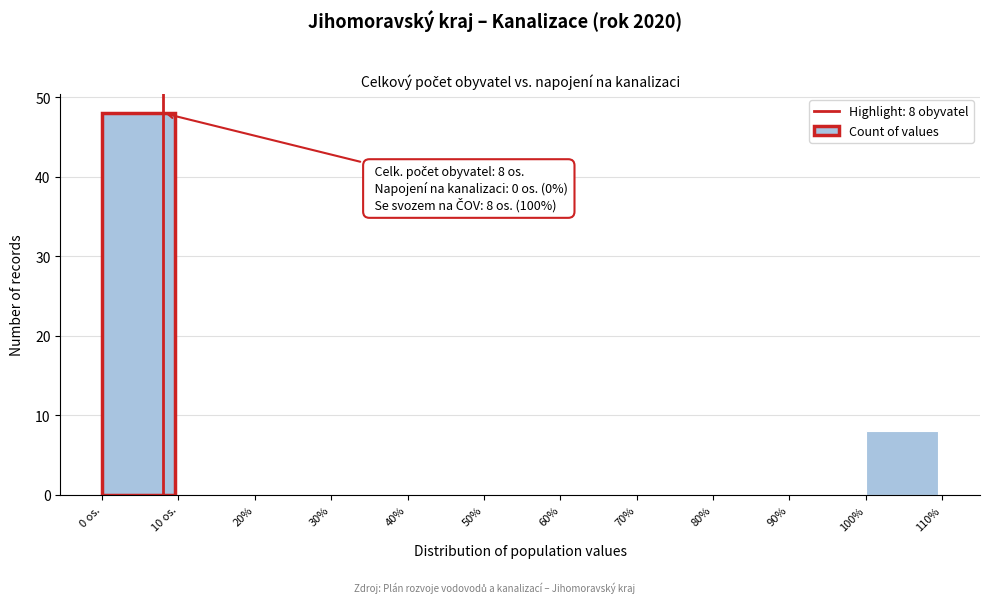

Reading left to right, transcribe all the data shown in this chart.

0 os.=48	10 os.=0	20%=0	30%=0	40%=0	50%=0	60%=0	70%=0	80%=0	90%=0	100%=8